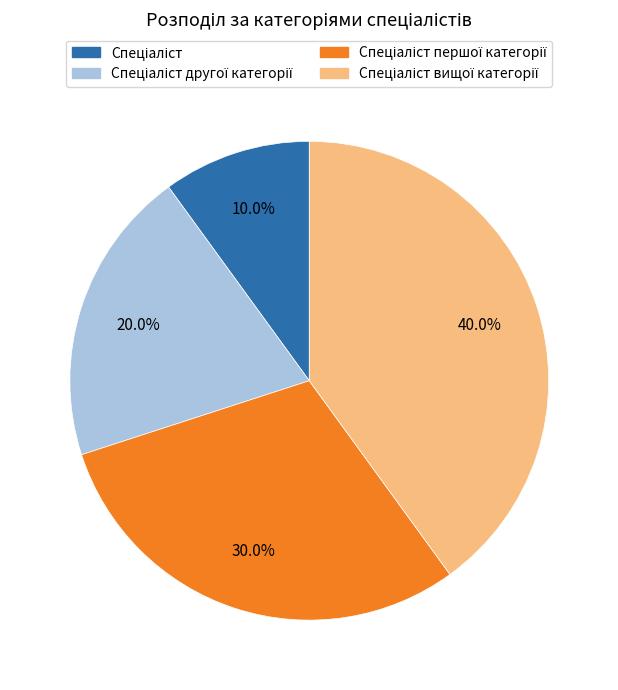

Is there a majority slice in this chart?

No